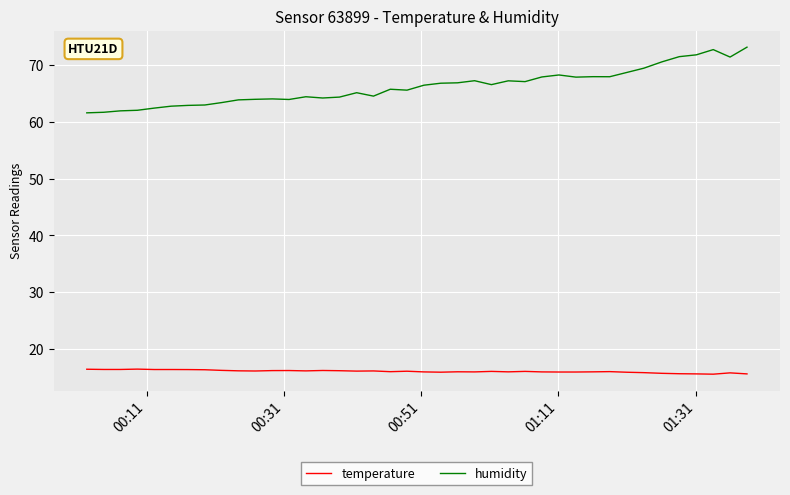

Which series has the largest total across all categories?

humidity